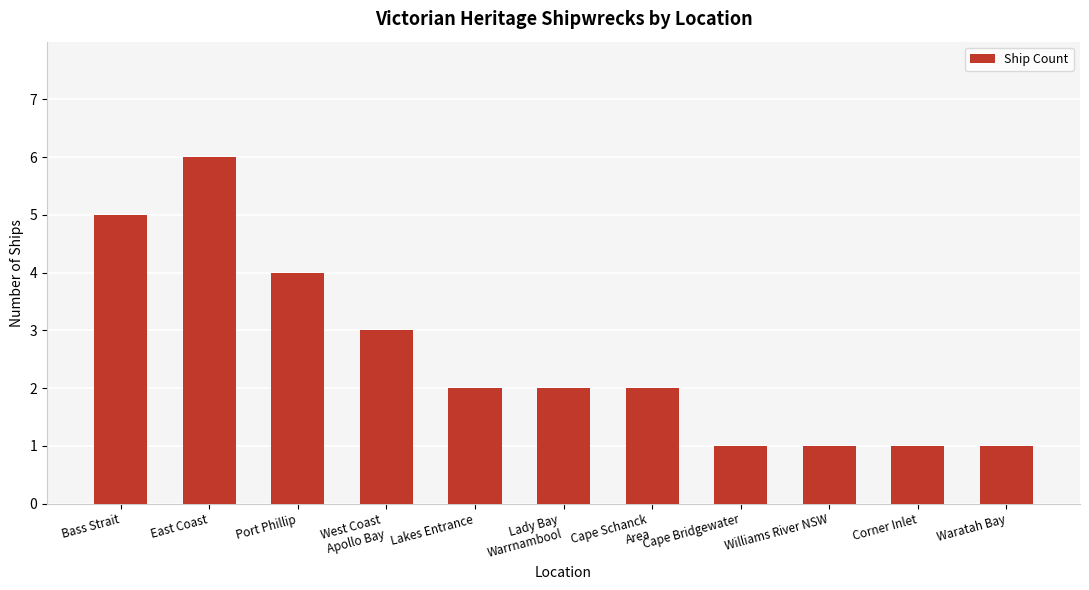

What is the sum of the values at Port Phillip and East Coast?

10